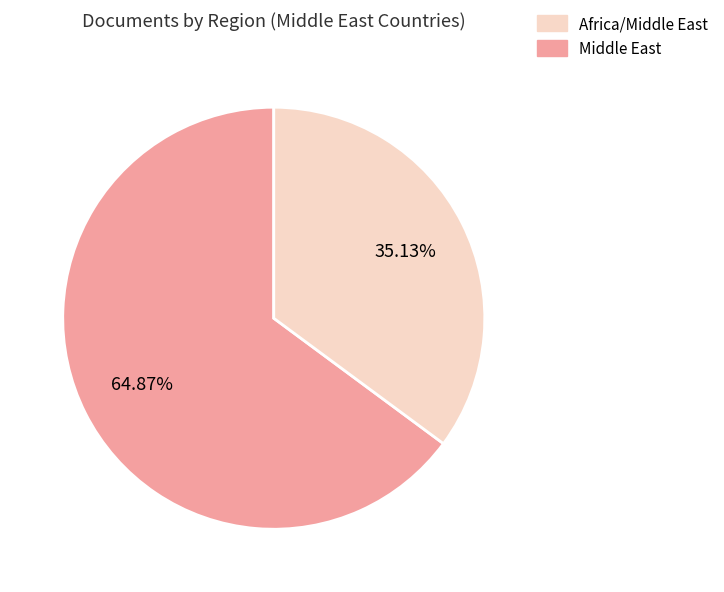

Is there any slice that represents more than half of the pie?

Yes